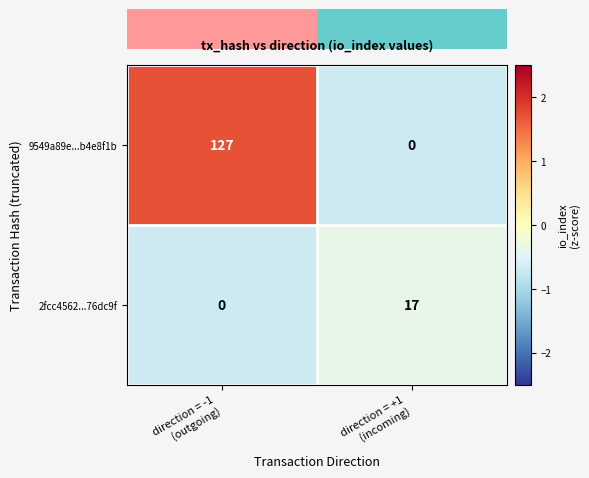

How many data points does each series have?

2